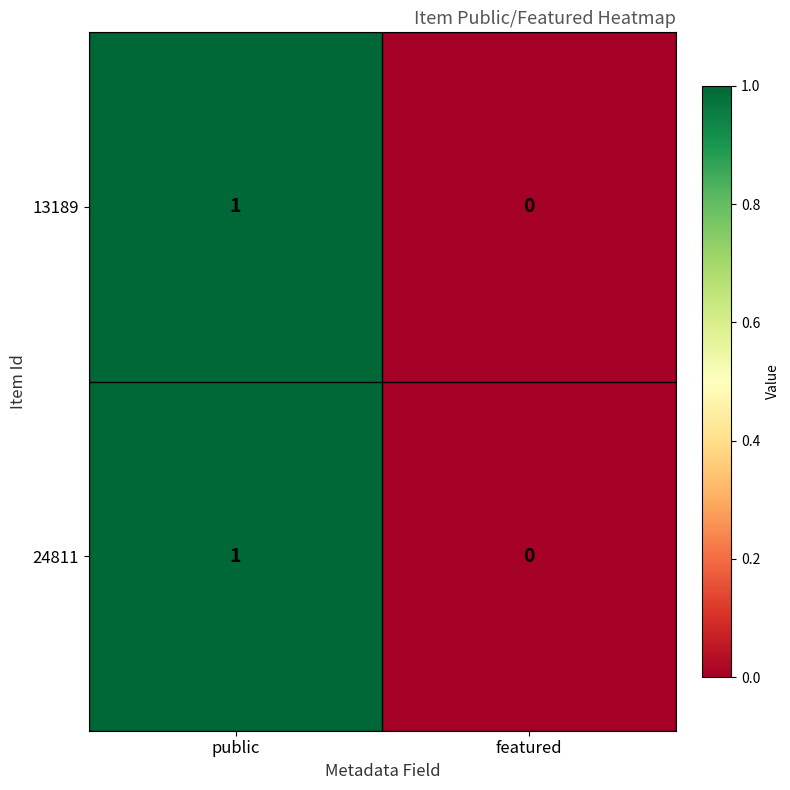

Reading left to right, extract all data points from this chart.

13189: public=1	featured=0
24811: public=1	featured=0